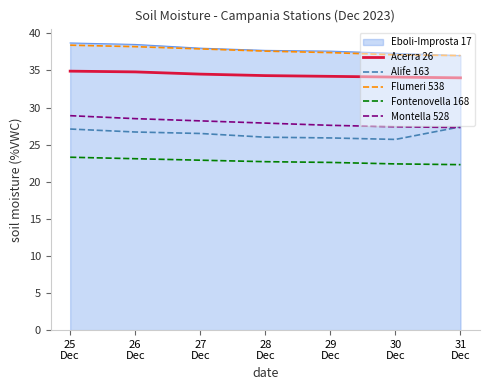

What is the spread (max minus min) of values at 25
Dec?

15.4